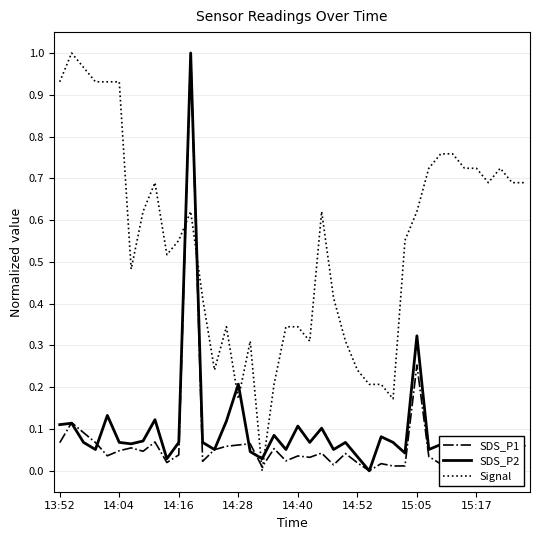

True or false: Signal has more than 1 interior local peaks.

True